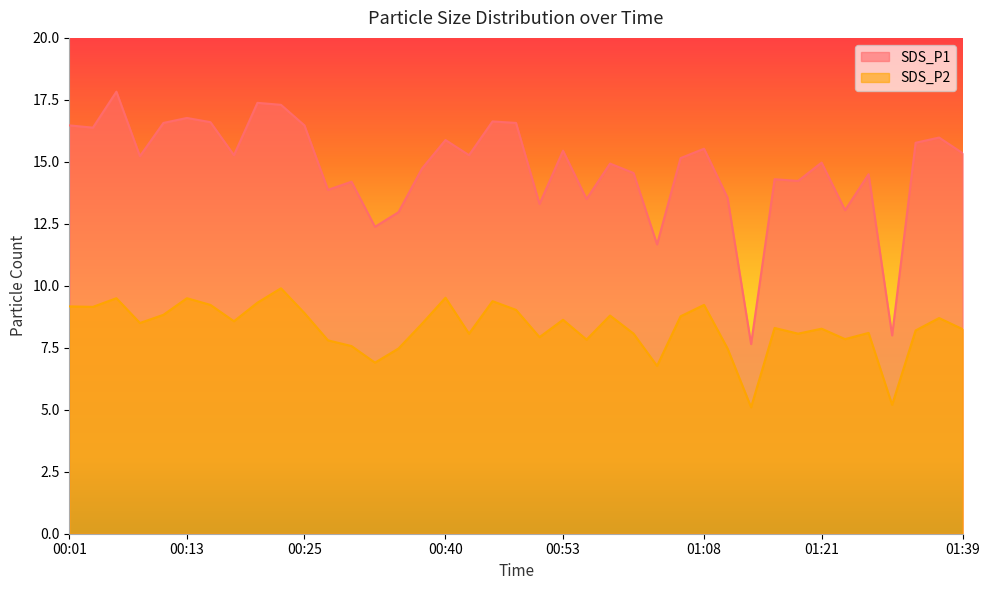

Does the chart have visible grid lines?

No